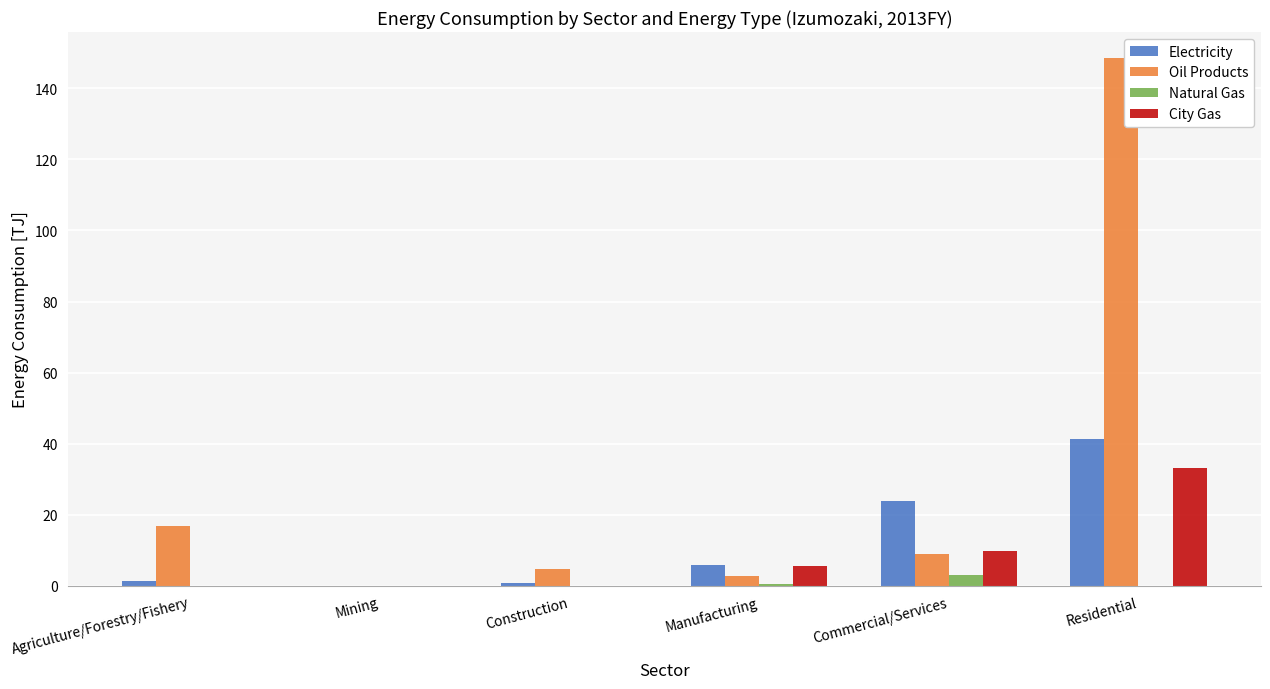

What is the highest value of the City Gas series?

33.3